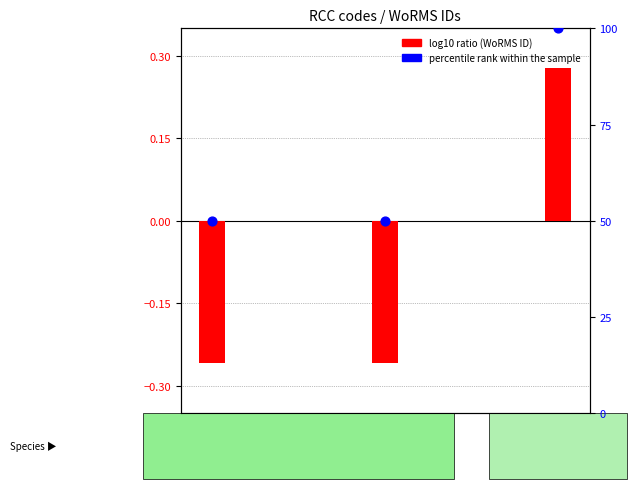

Approximately how many times larger is the value at RCC7094 compared to RCC7095?

1.0